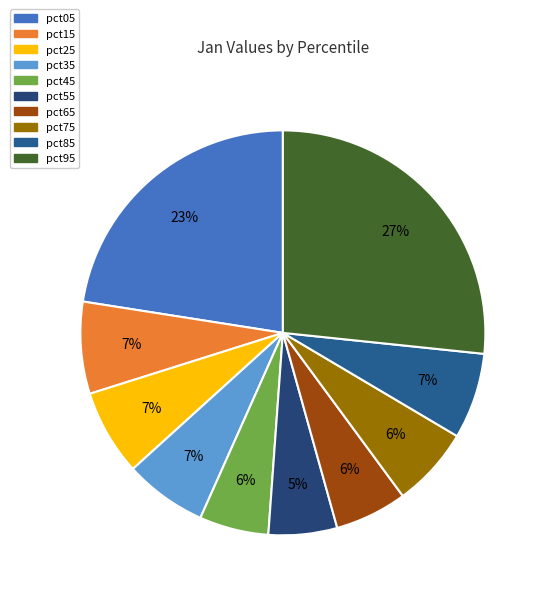

Does pct35 represent more than half of the total?

No